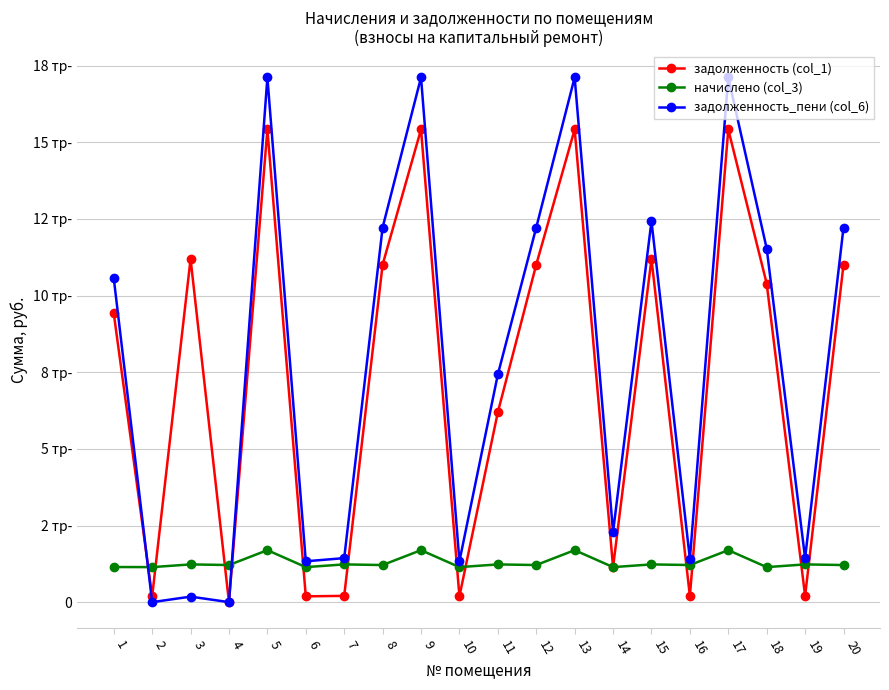

Is it true that начислено (col_3) equals 1705.2 at 18?

False